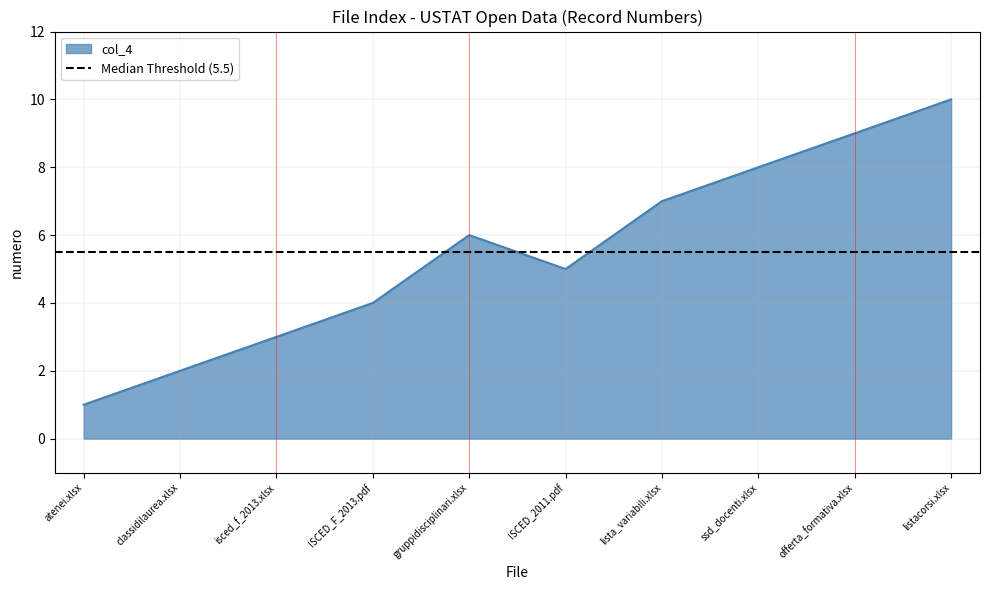

What is the difference between the second highest and second lowest values?

7